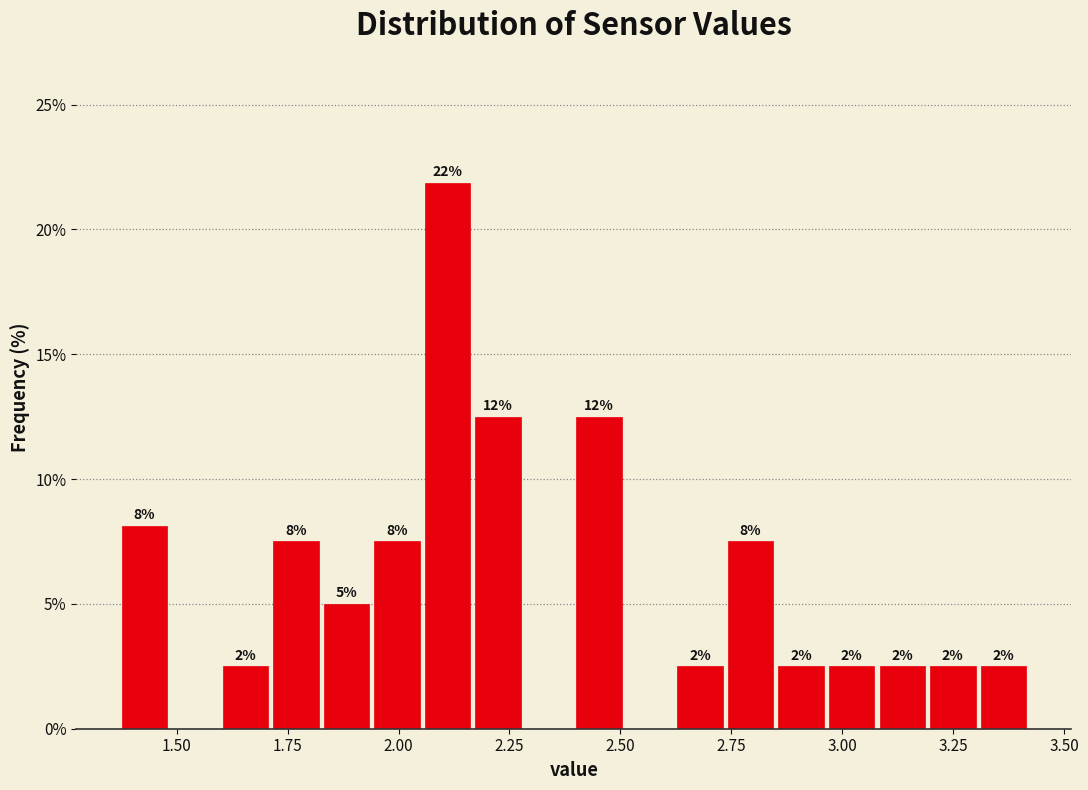

Around what value on the x-axis is the tallest bar? Give the approximate position of its centre, as read against the axis.

2.10